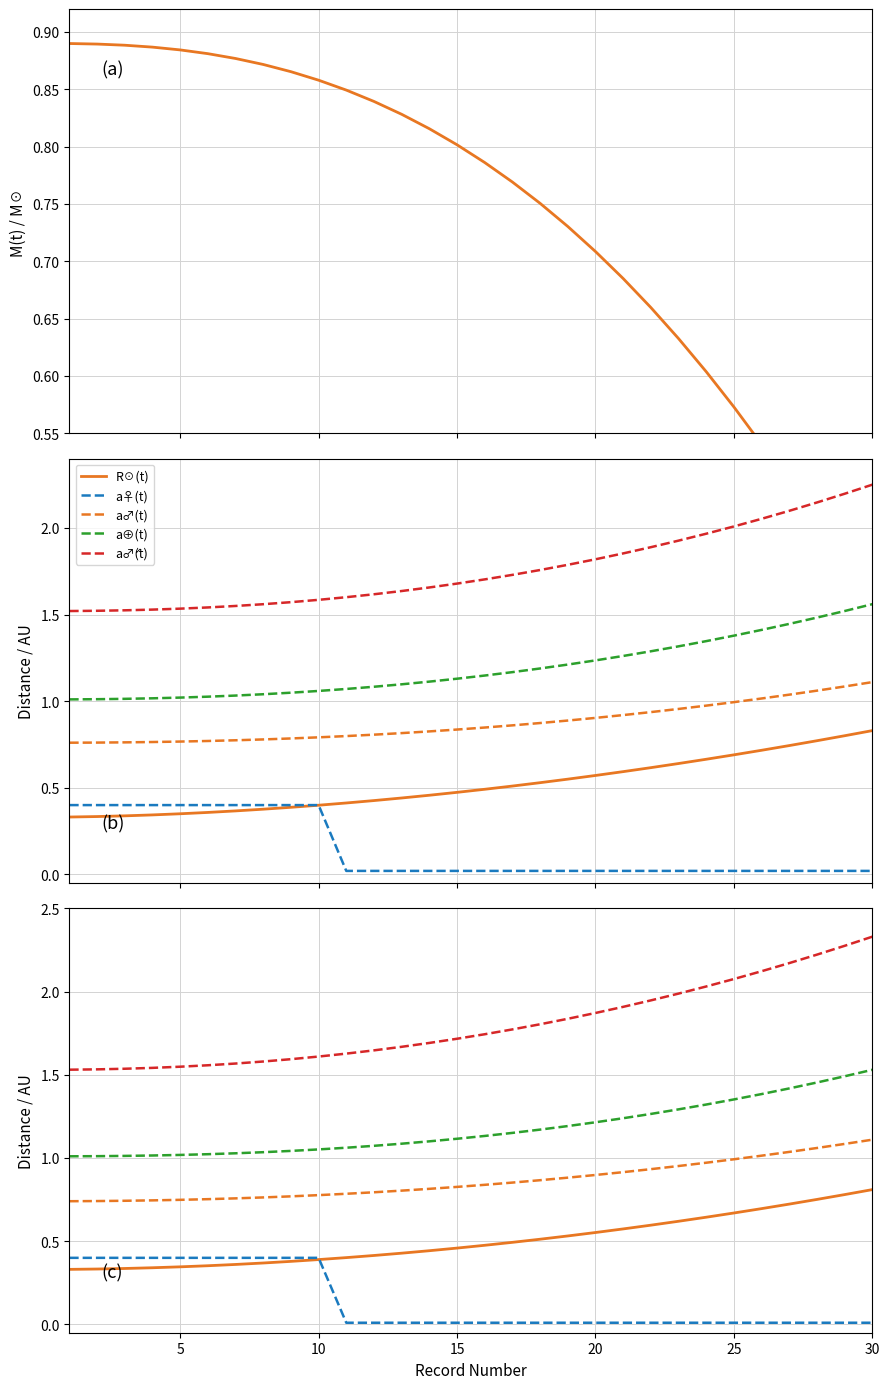

How many lines are shown in the chart?

6